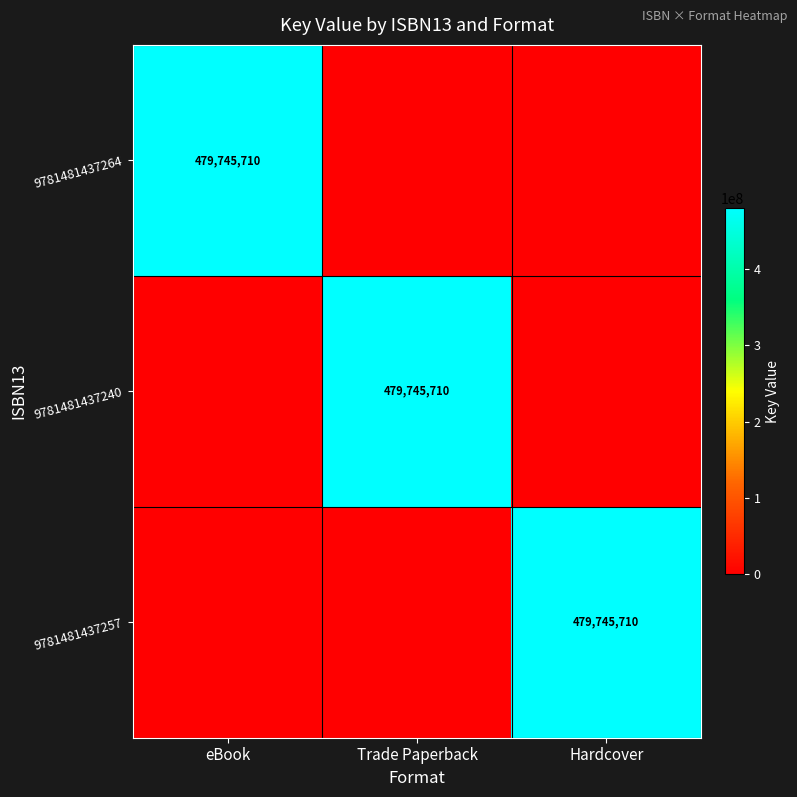

The 9781481437240 series shows 700334192 at Trade Paperback. True or false?

False